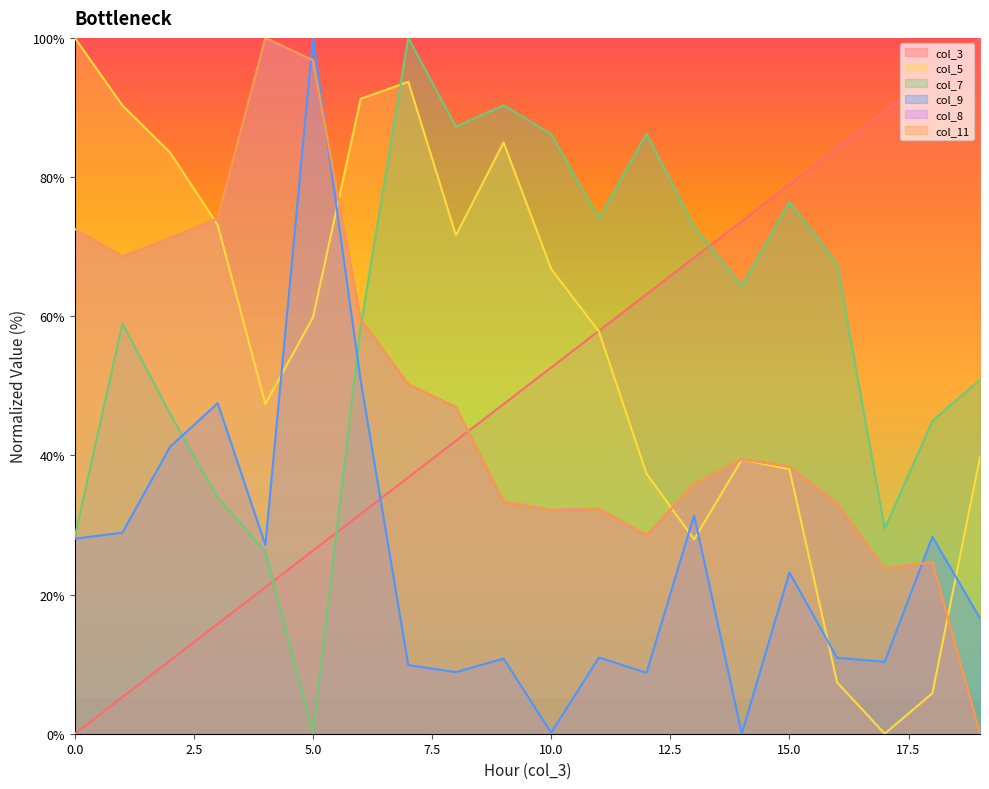

What is the difference between the highest and lowest values at 19?

100.0